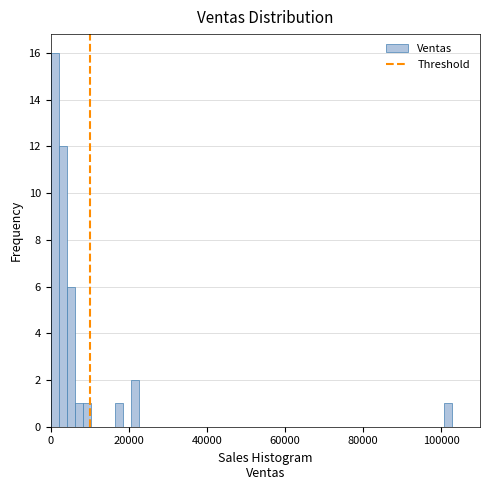

Around what value on the x-axis is the tallest bar? Give the approximate position of its centre, as read against the axis.

2000